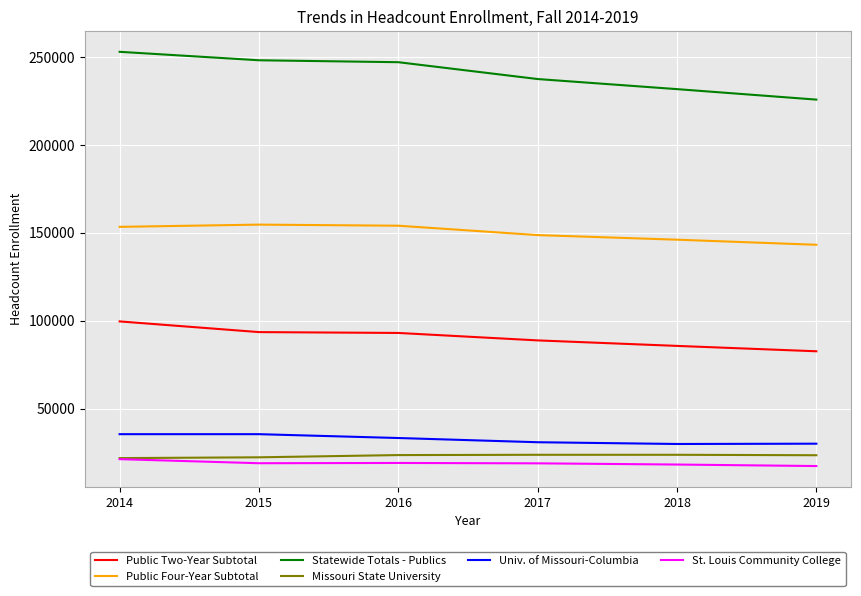

What is the maximum value for Statewide Totals - Publics?

252909